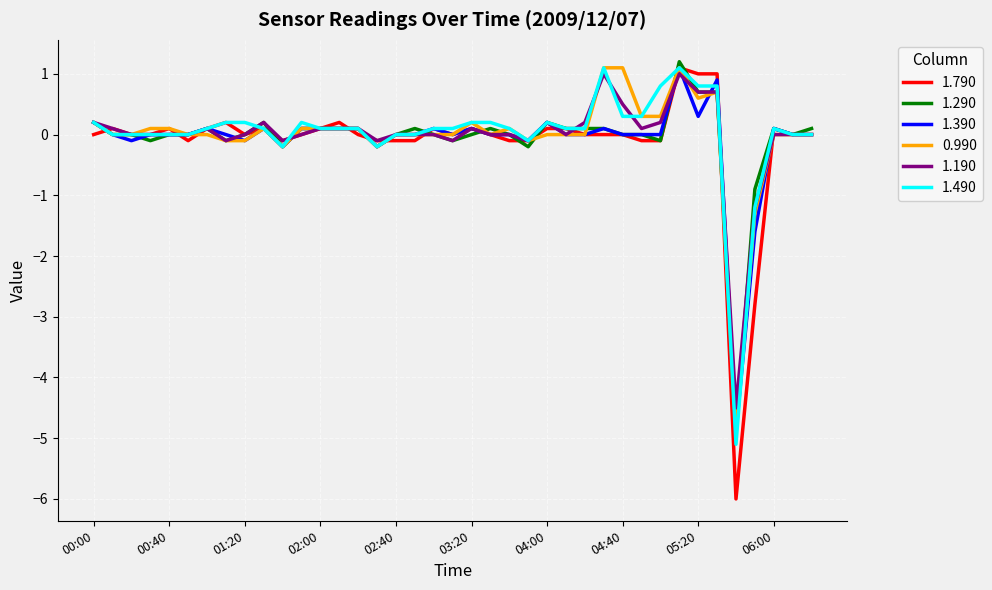

Which series has the largest range (max minus min)?

1.790